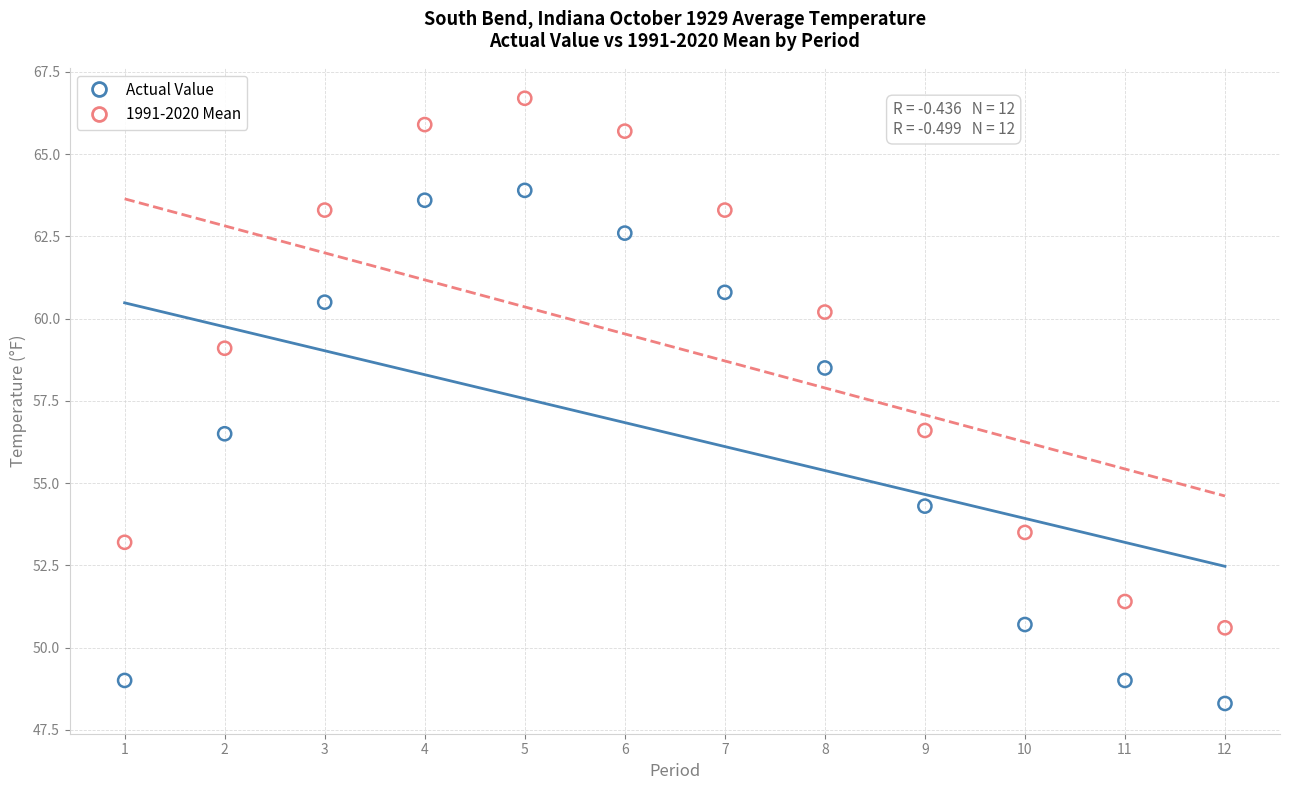

Across all data points, what is the range of X values (max minus min)?

11.0